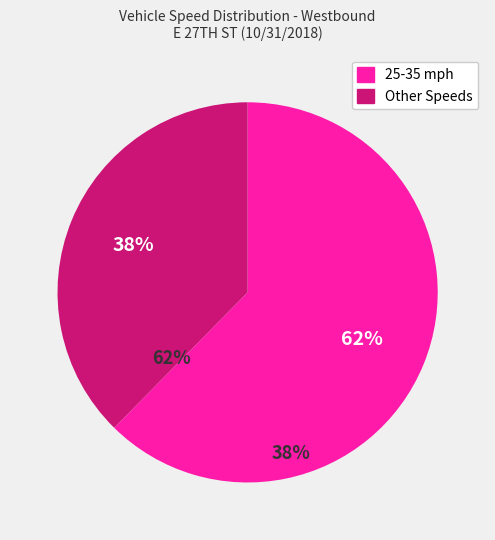

Is there a majority slice in this chart?

Yes